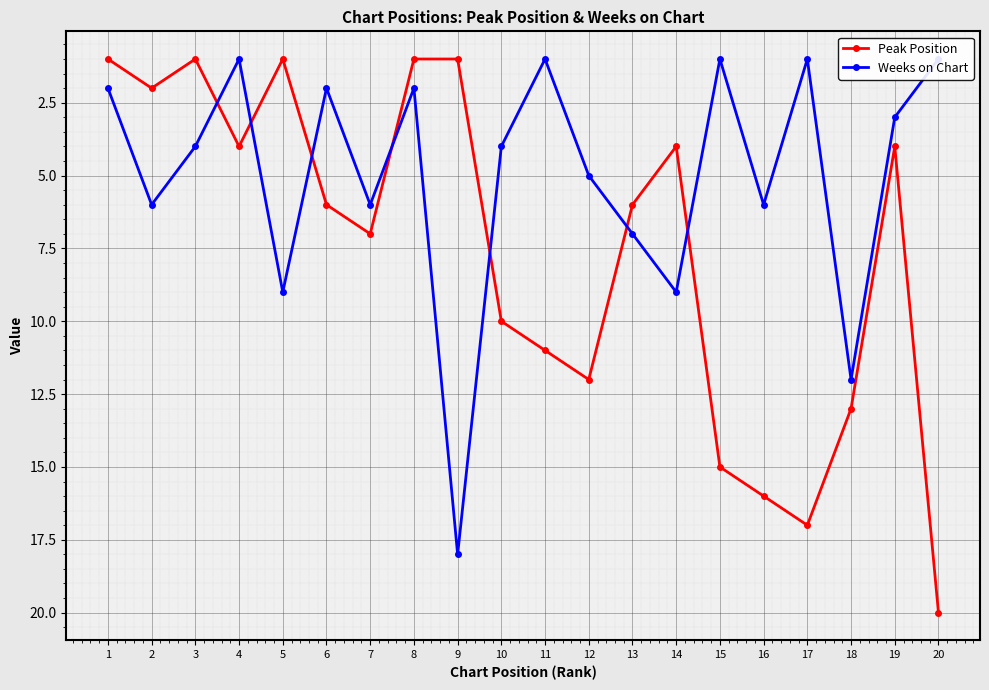

Count the number of categories in the chart.

20